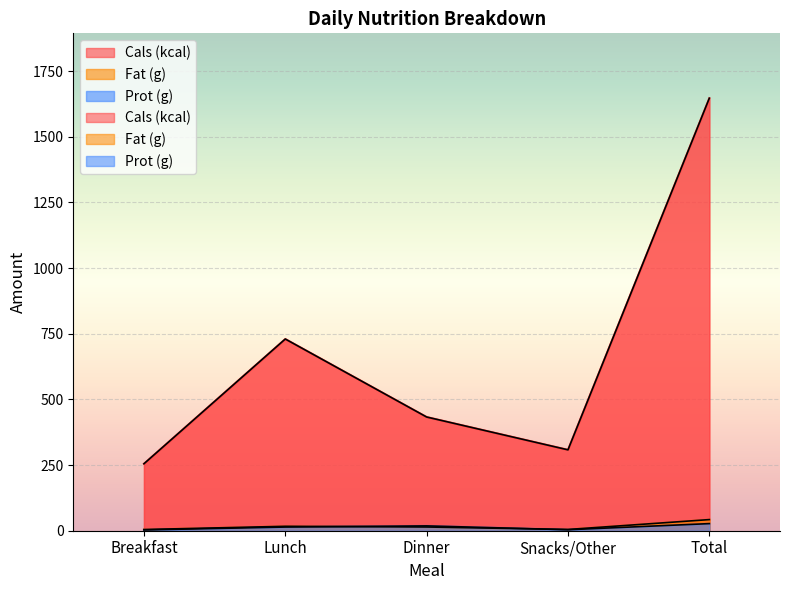

Where is Cals (kcal) nearest to the value 951?

Lunch